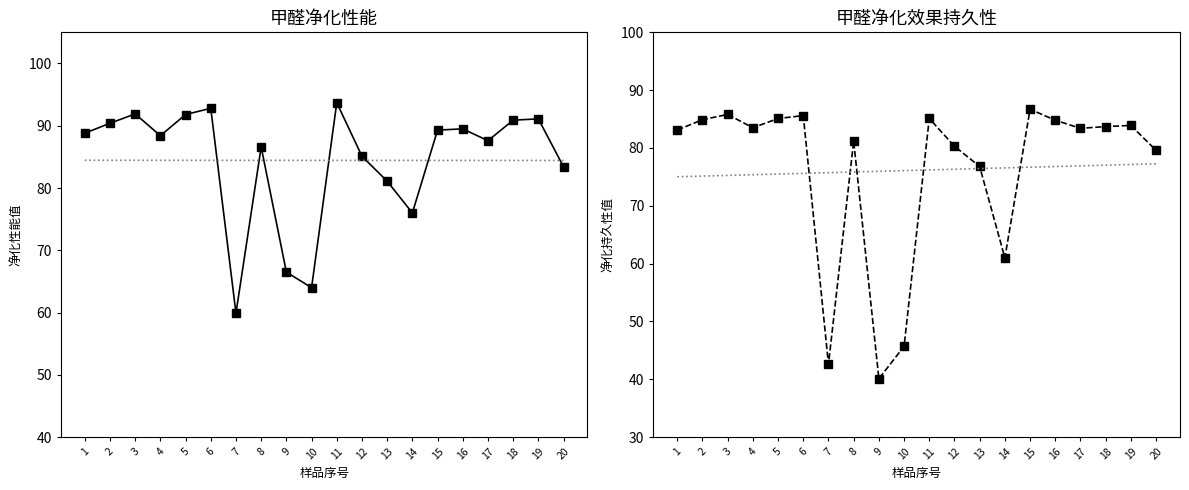

How many data points in 甲醛净化效果持久性 are less than 83?

8